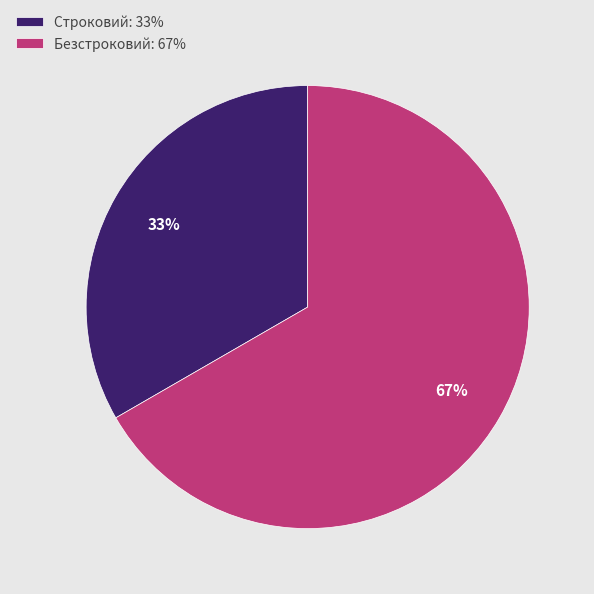

Rank the categories by value from lowest to highest.

Строковий, Безстроковий